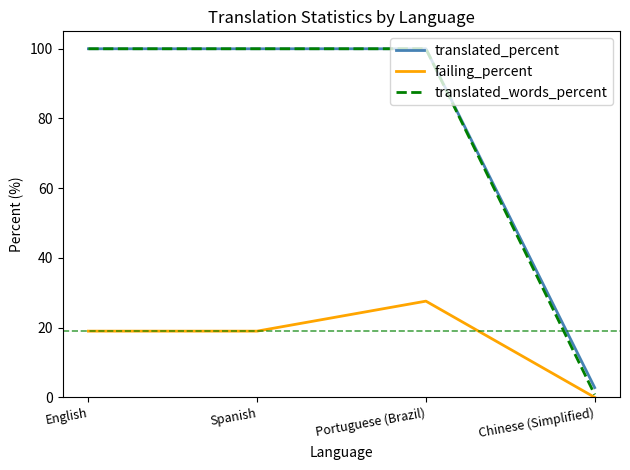

Between English and Portuguese (Brazil), which series saw the biggest shift?

failing_percent